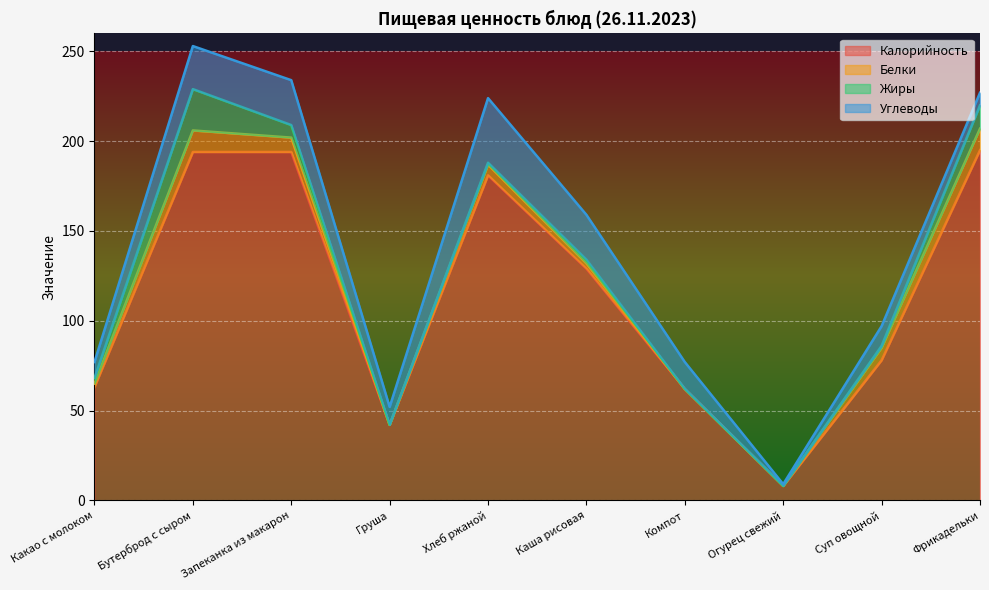

What is the sum of all Углеводы values?

163